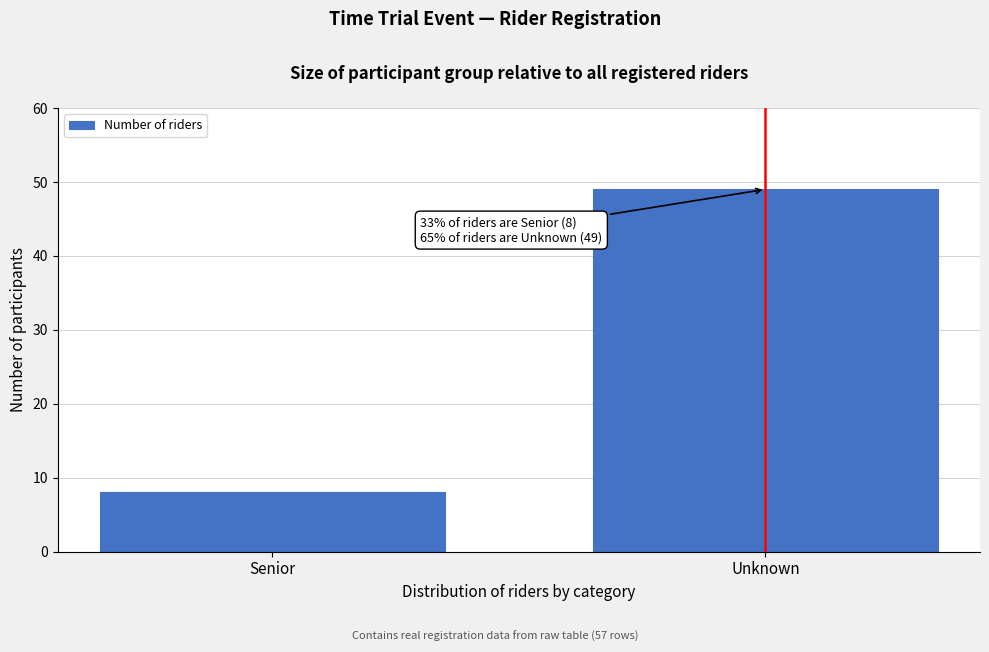

Reading left to right, list all the values displayed in this chart.

8	49